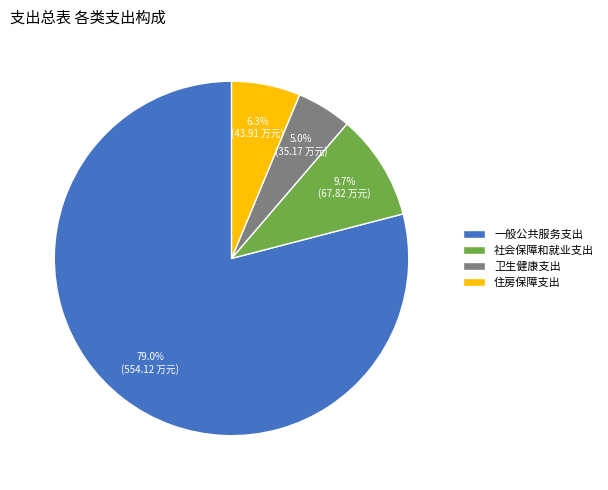

Which slice is the largest?

一般公共服务支出